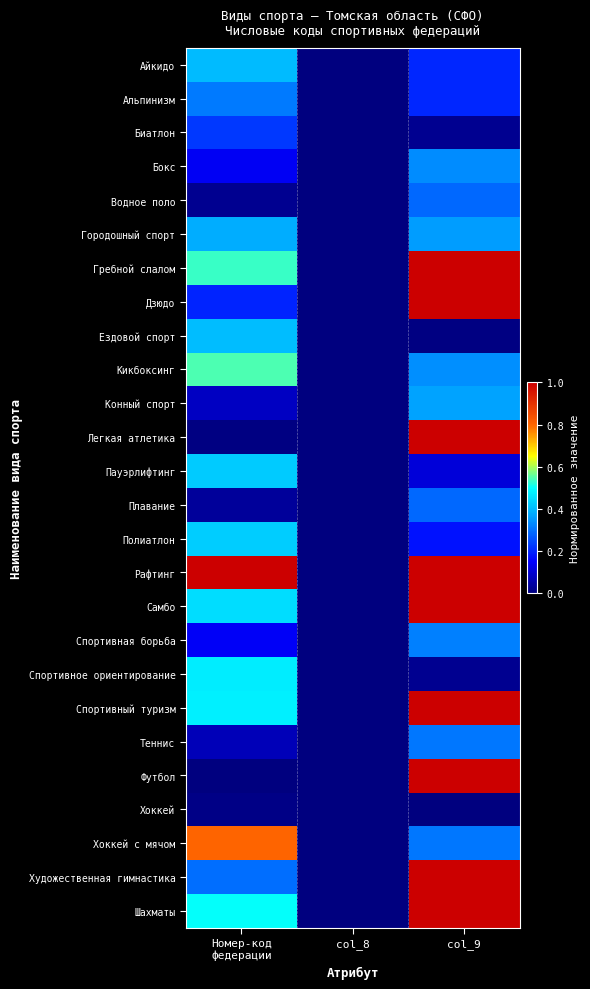

At which category is the sum across all series the highest?

col_9